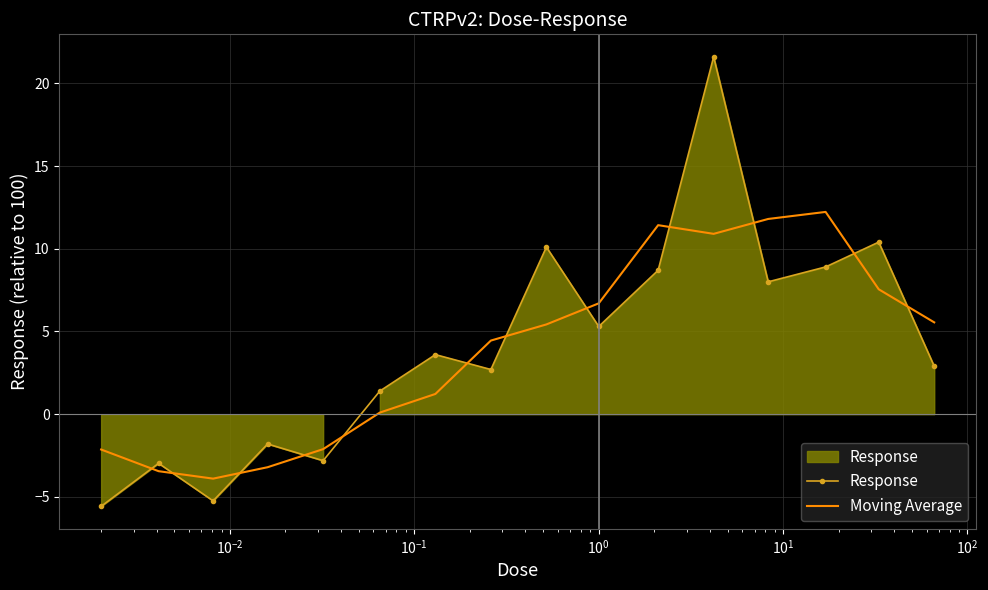

Which series has the widest spread of values?

Response